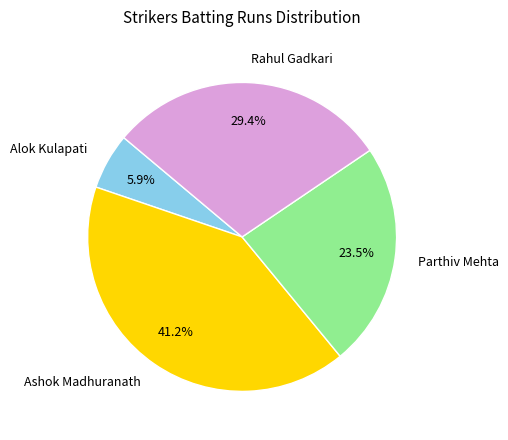

Count the number of slices in the pie.

4